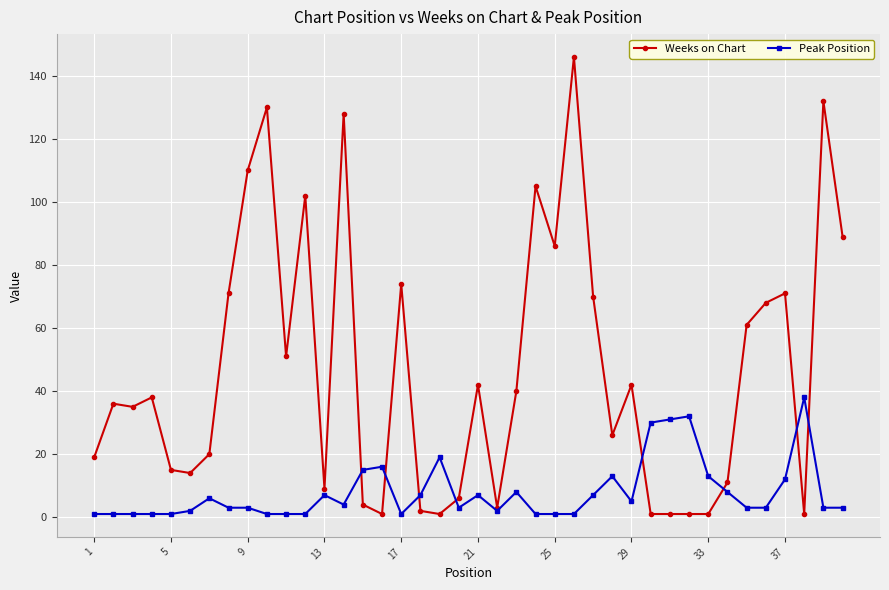

List the series in order of their peak value, highest first.

Weeks on Chart, Peak Position